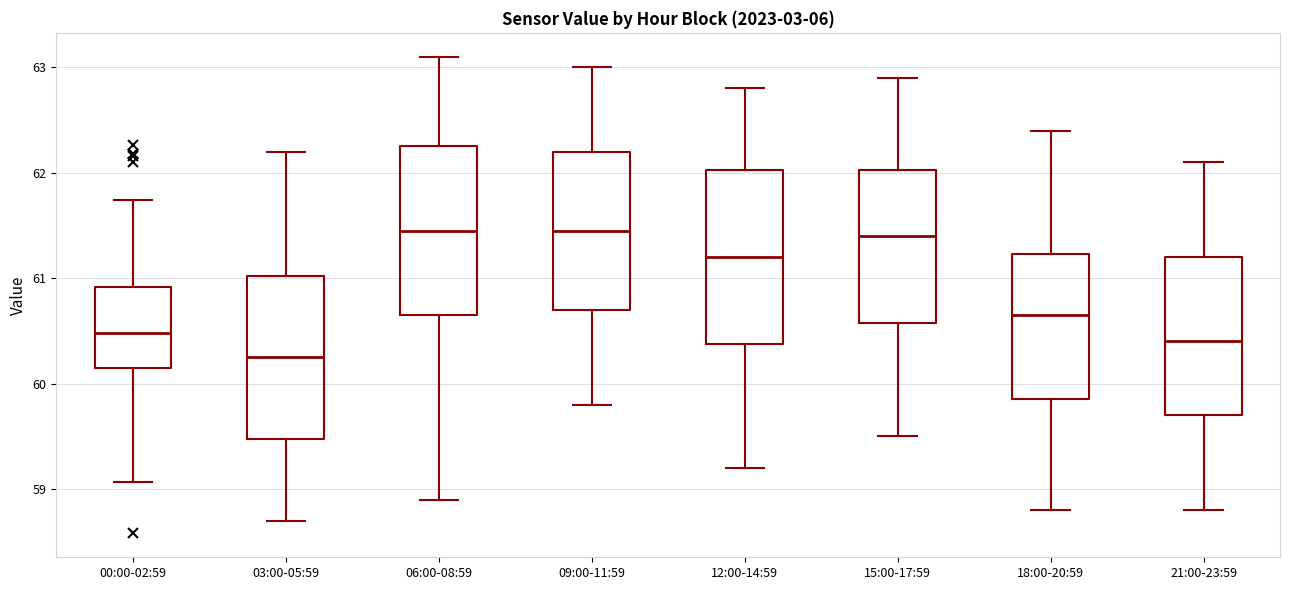

Which box has the lowest median line?

03:00-05:59